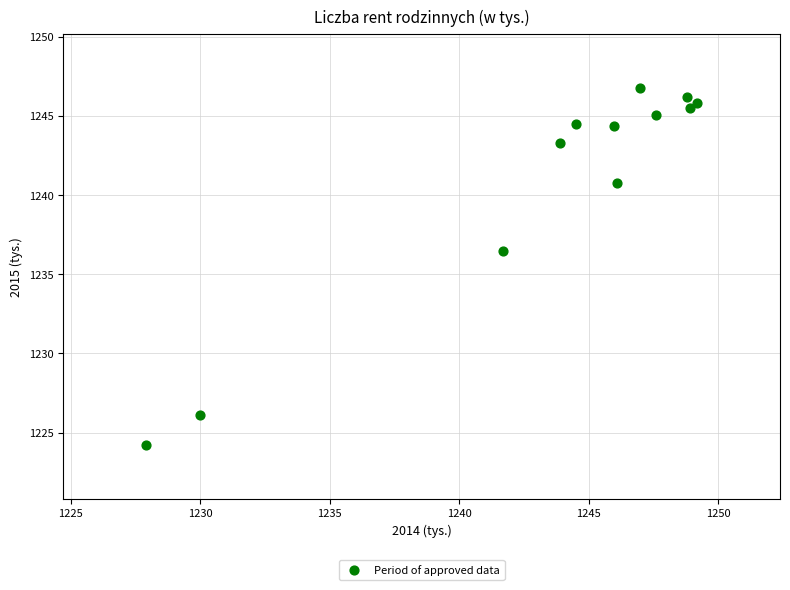

What is the range of Y values (max minus min)?

22.6